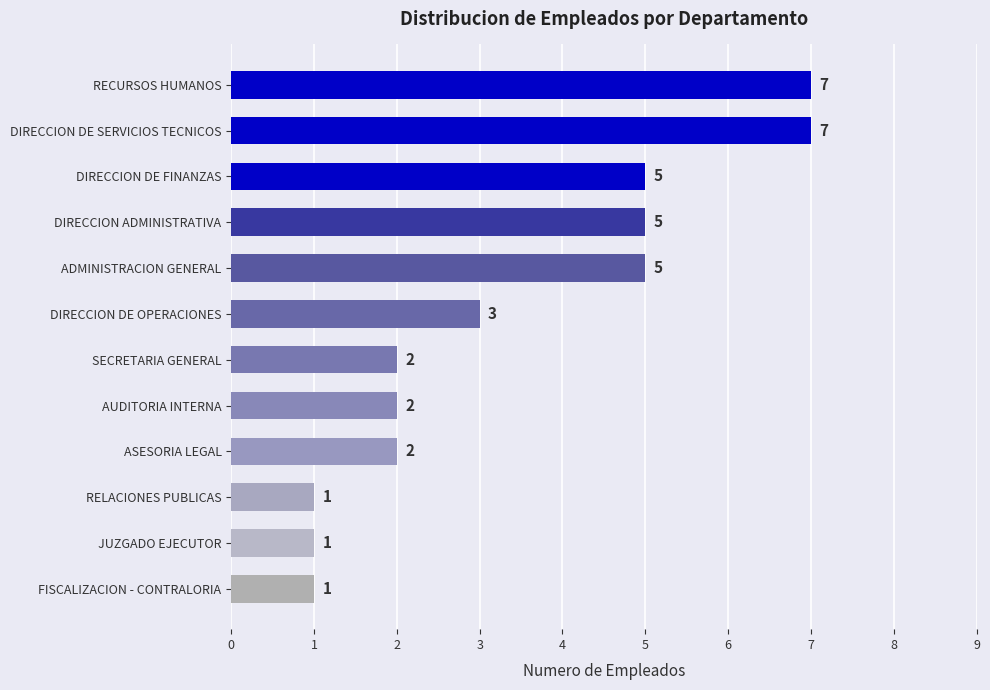

Does the chart contain any negative values?

No